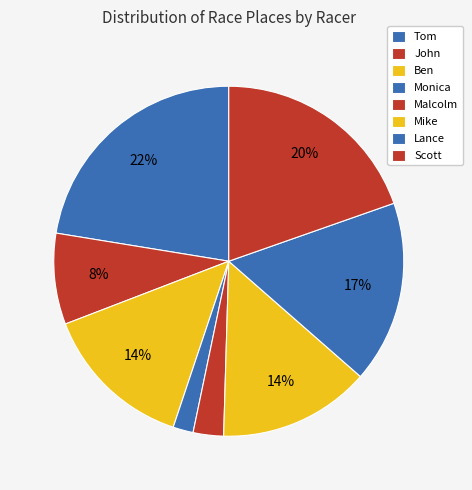

What portion of the pie excludes Ben?

86.0%